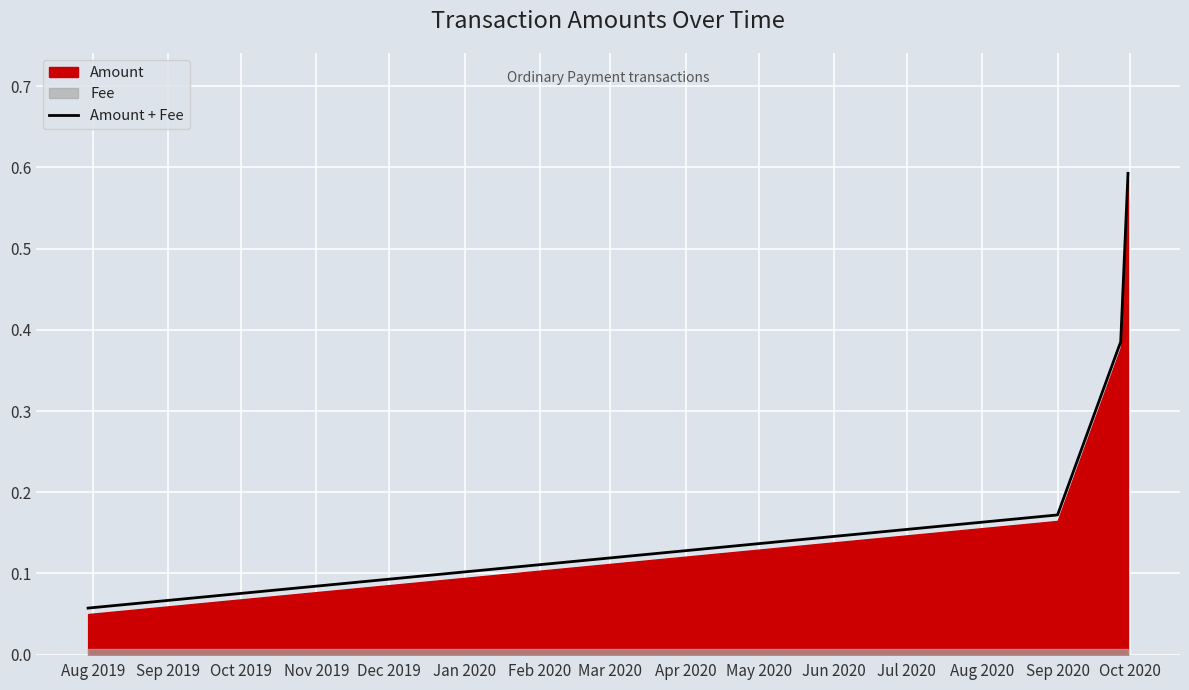

What is the highest value of the Amount + Fee series?

0.6